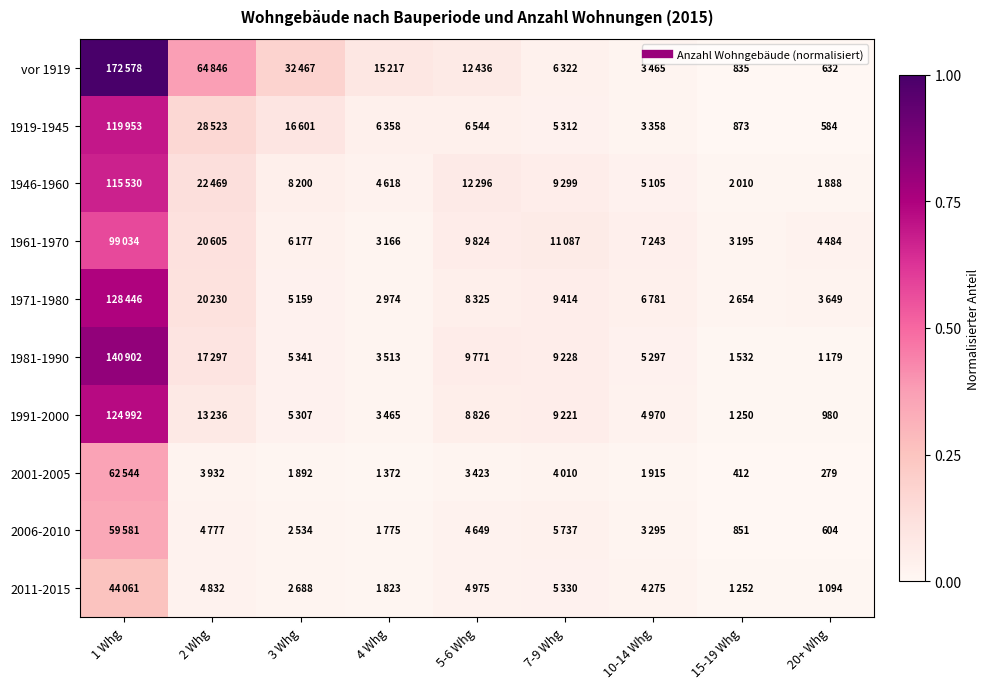

Read the 1981-1990 value at 7-9 Whg.

0.1